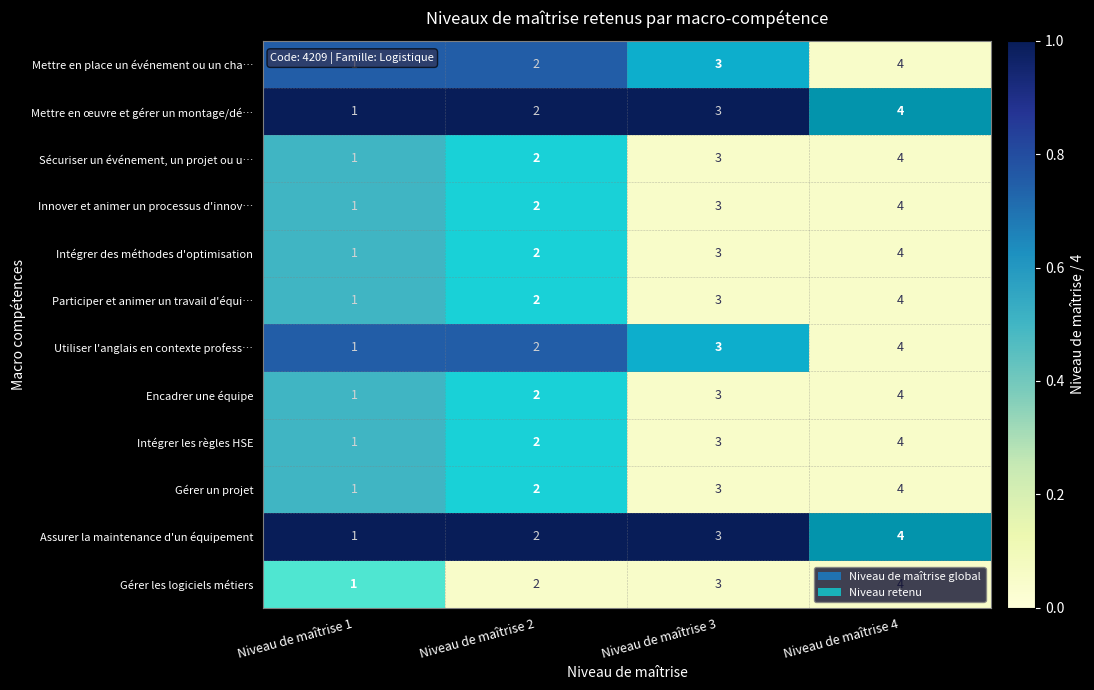

What is the sum of all Gérer les logiciels métiers values?

10